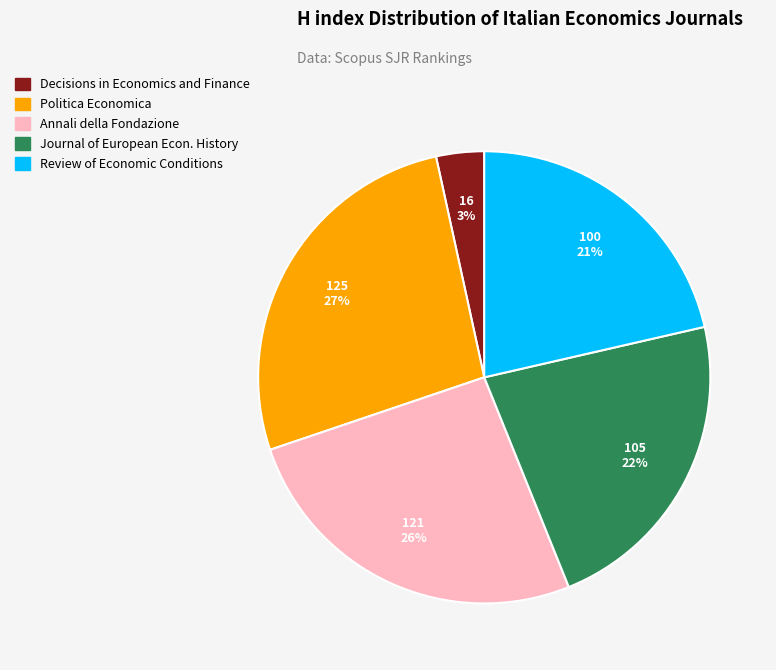

Is there any slice that represents more than half of the pie?

No